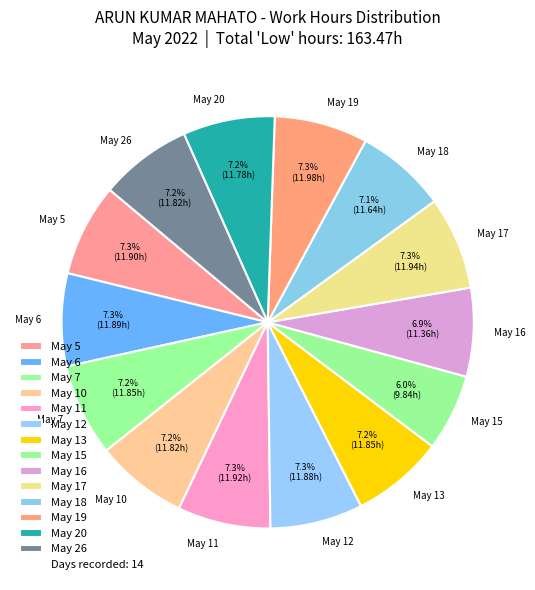

How many segments does this pie chart have?

14